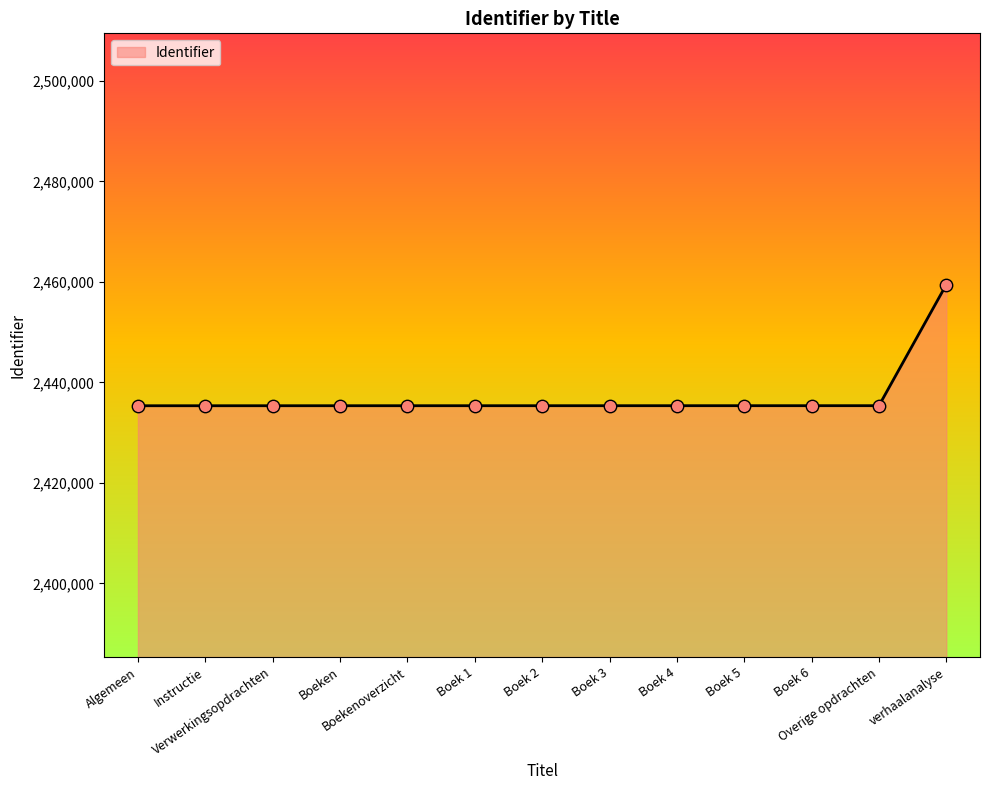

What is the change in value from Boeken to Boek 4?

+5